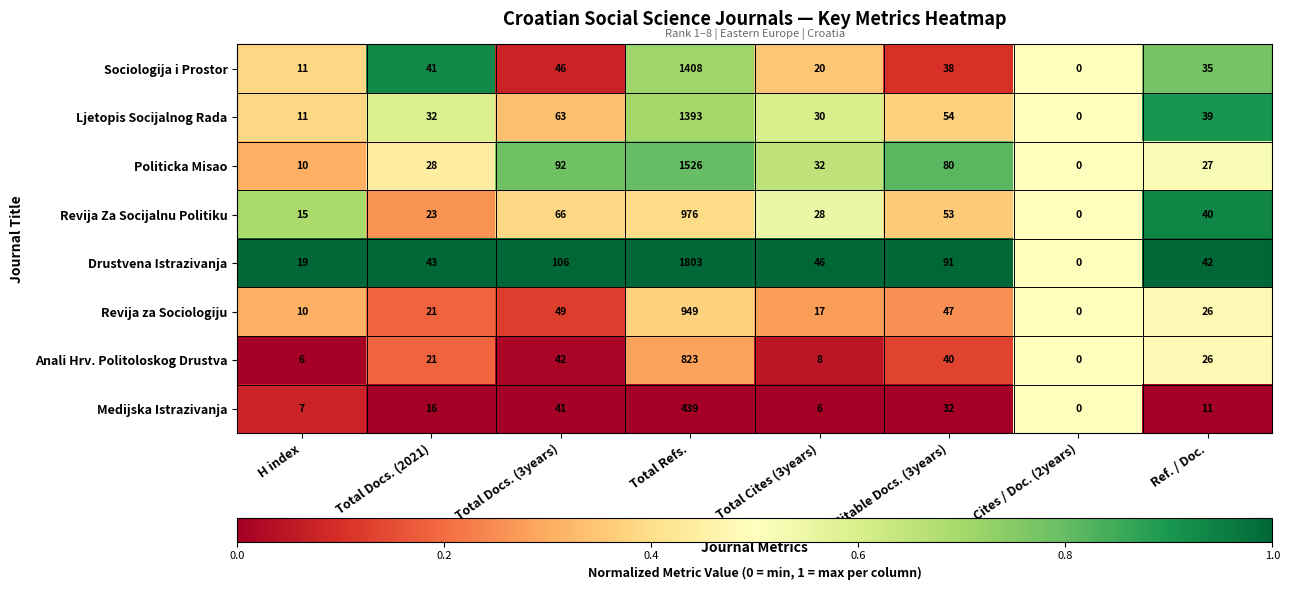

Which series changed the most between H index and Ref. / Doc.?

Ljetopis Socijalnog Rada